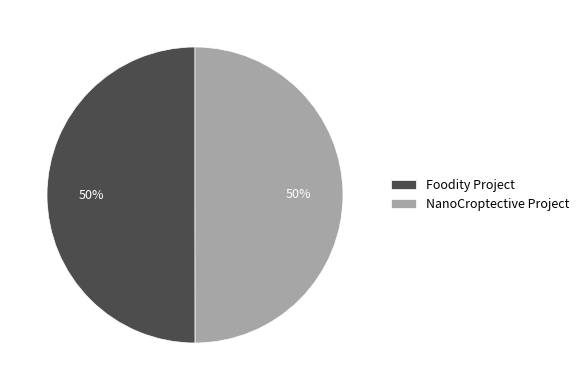

To the nearest percent, what portion does NanoCroptective Project represent?

50%